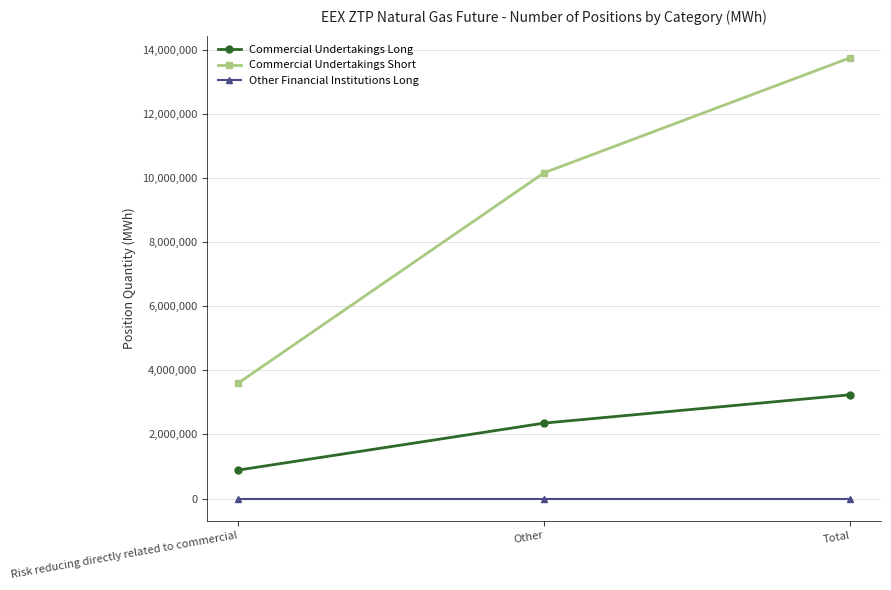

True or false: Commercial Undertakings Short has a value of 3589752 at Risk reducing directly related to commercial.

True